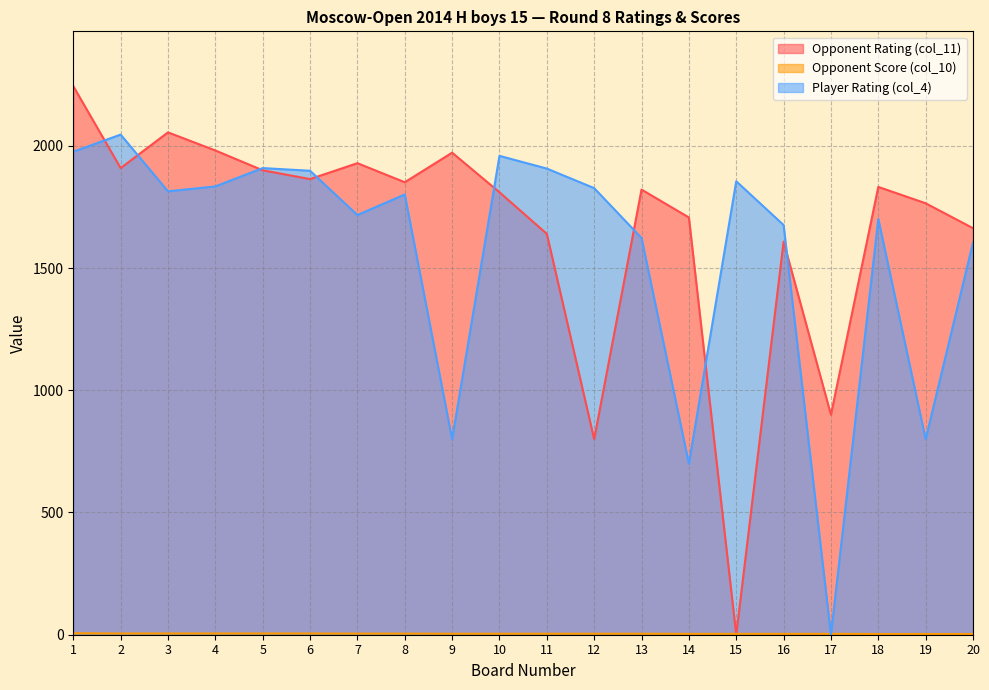

At which label does Player Rating (col_4) first exceed 1814?

1